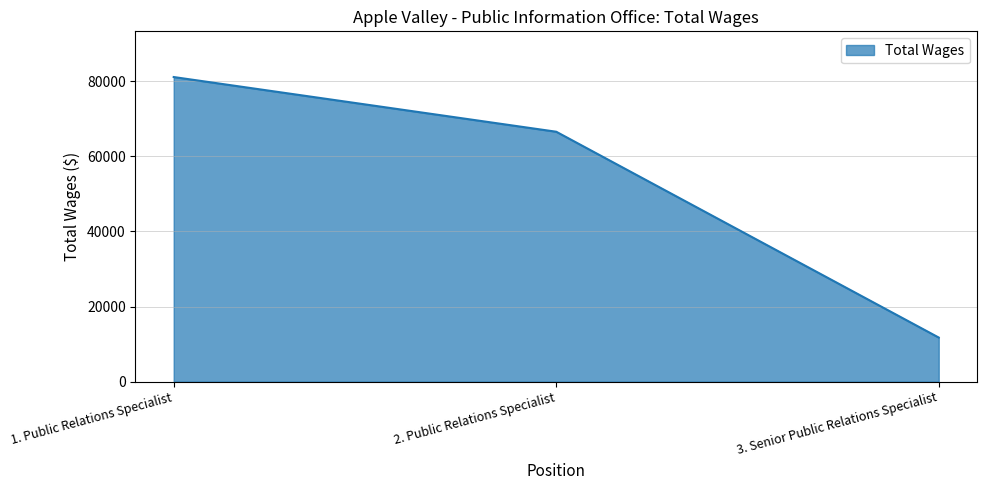

Rank the categories by value from highest to lowest.

1. Public Relations Specialist, 2. Public Relations Specialist, 3. Senior Public Relations Specialist